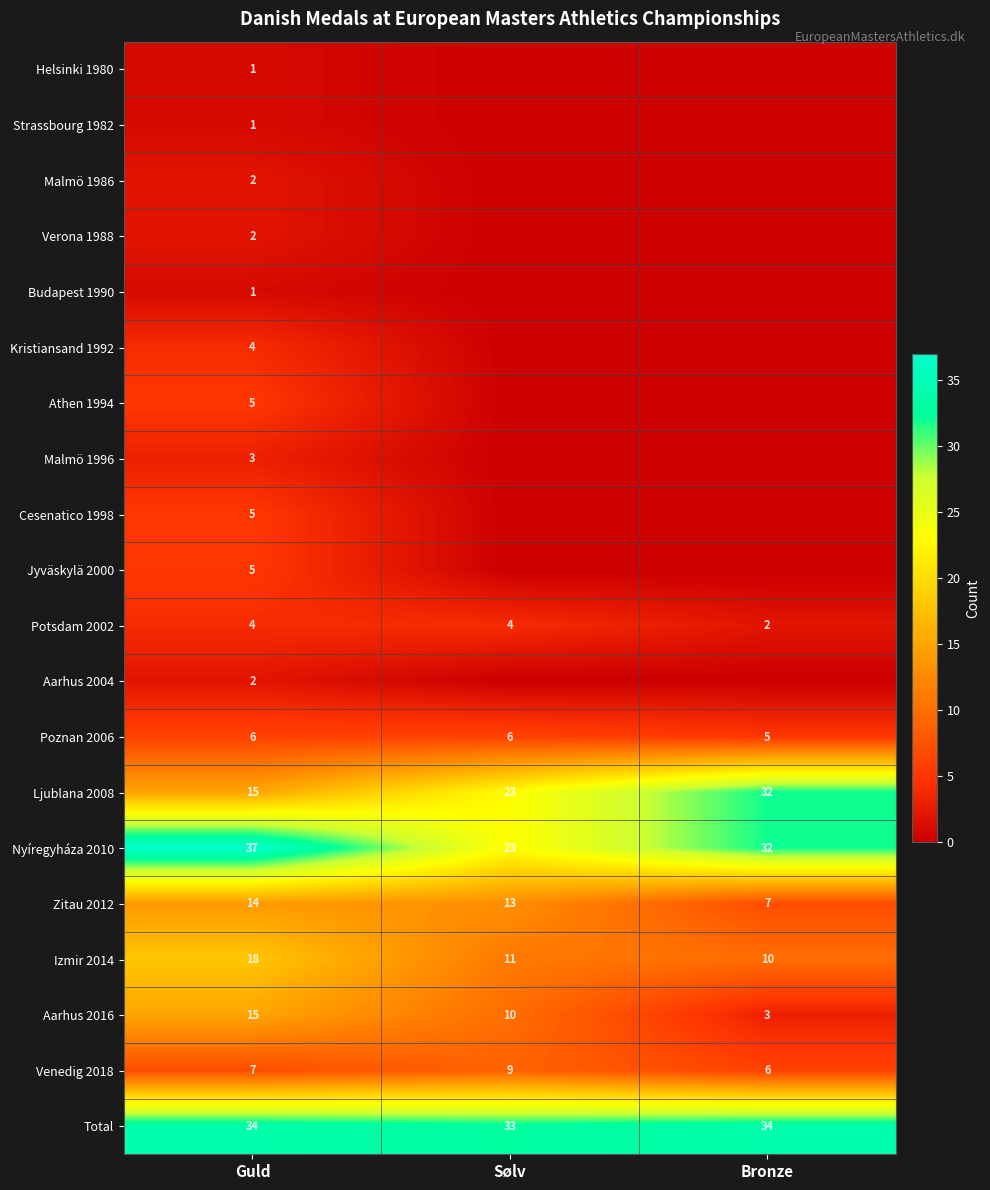

What is the sum of the Zitau 2012 values at Sølv and Bronze?

20